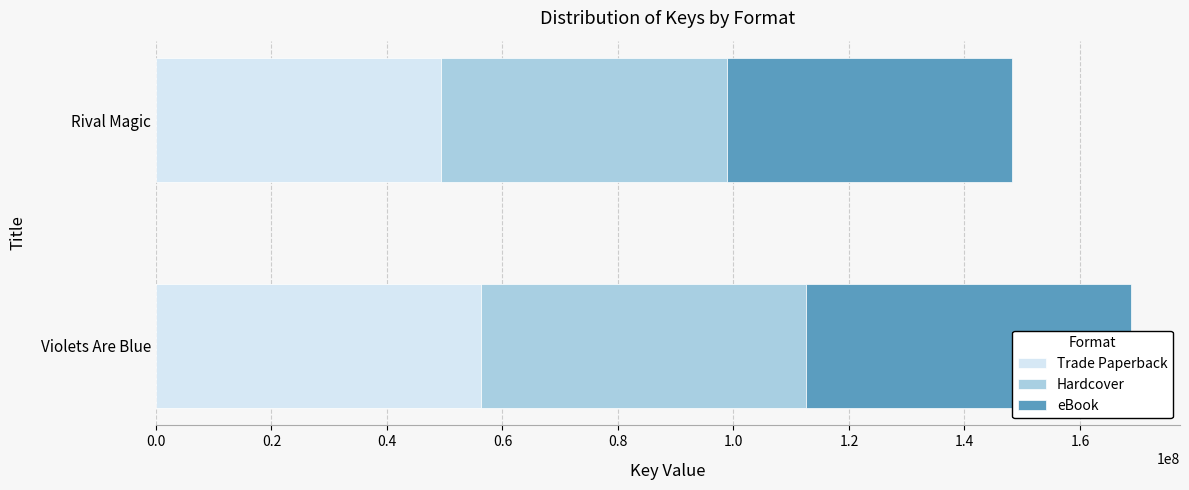

Which series has the largest total across all categories?

eBook